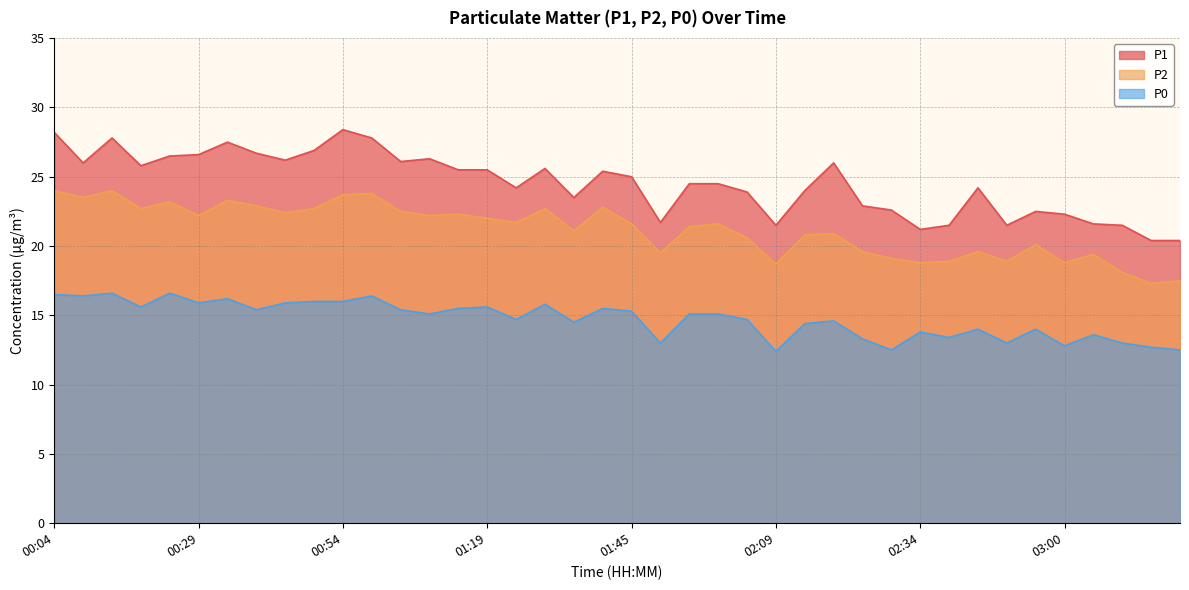

At which label is P2 closest to 20?

02:54